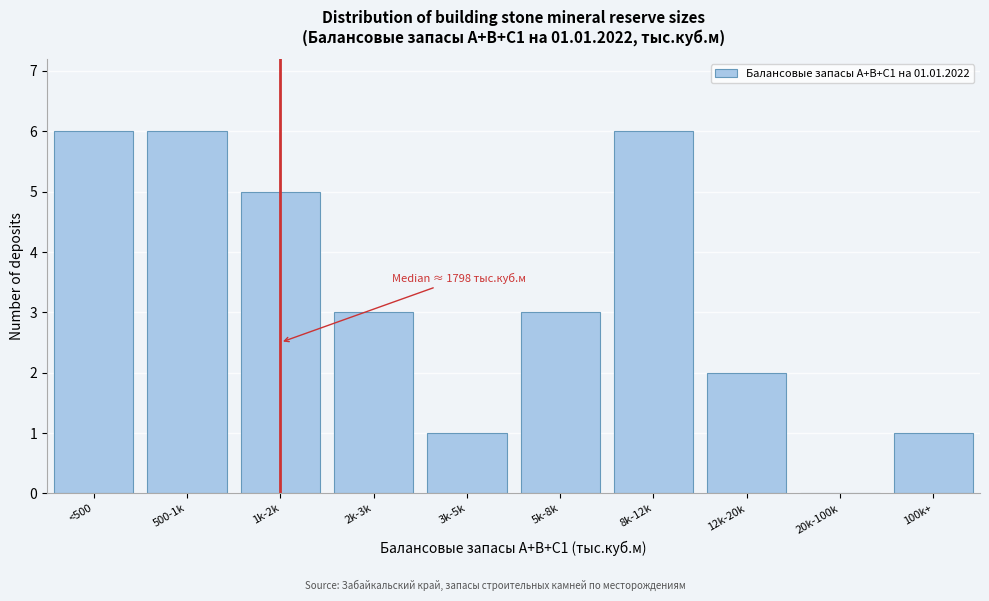

Reading left to right, list all the values displayed in this chart.

<500=6	500-1k=6	1k-2k=5	2k-3k=3	3k-5k=1	5k-8k=3	8k-12k=6	12k-20k=2	20k-100k=0	100k+=1